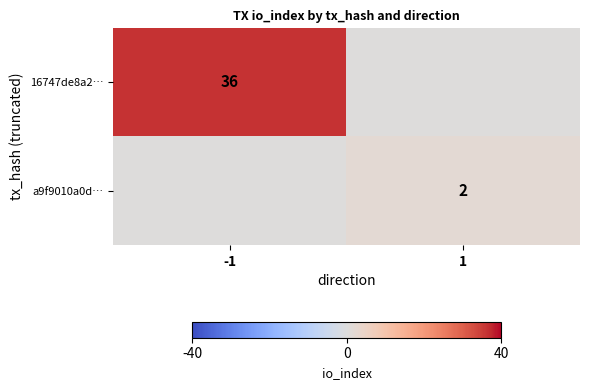

Is it true that 16747de8a2… equals 48 at -1?

False